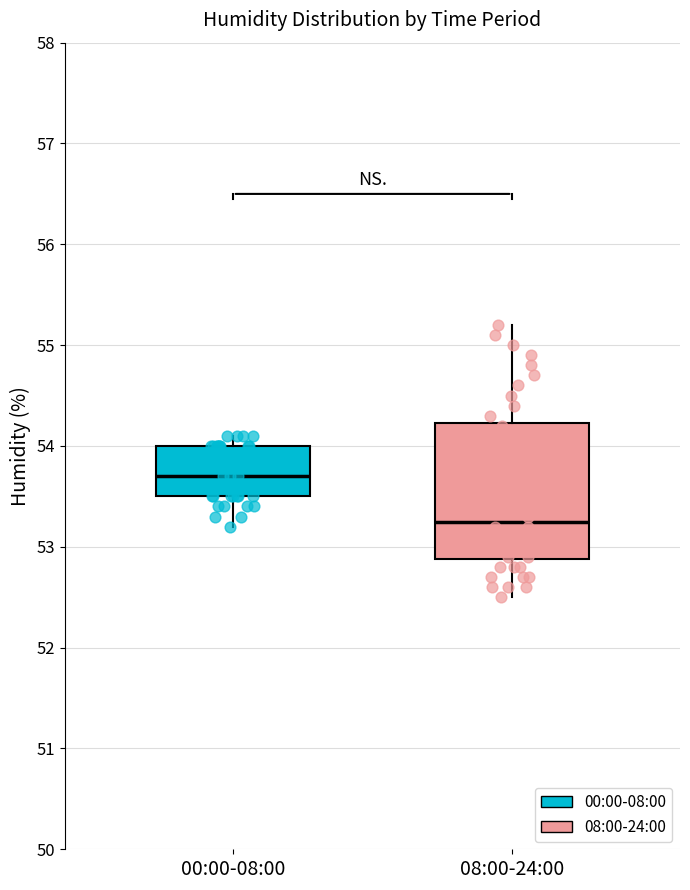

Reading left to right, transcribe this box plot: for each box, give where its median line is, the range the box spans, and where its two whiskers end, as read against the y-axis. The values are not printed on the chart, so give them approximately, as read against the axis.

00:00-08:00: median 53.7, box 53.5 to 54.0, whiskers 53.2 to 54.1
08:00-24:00: median 53.3, box 52.9 to 54.2, whiskers 52.5 to 55.2